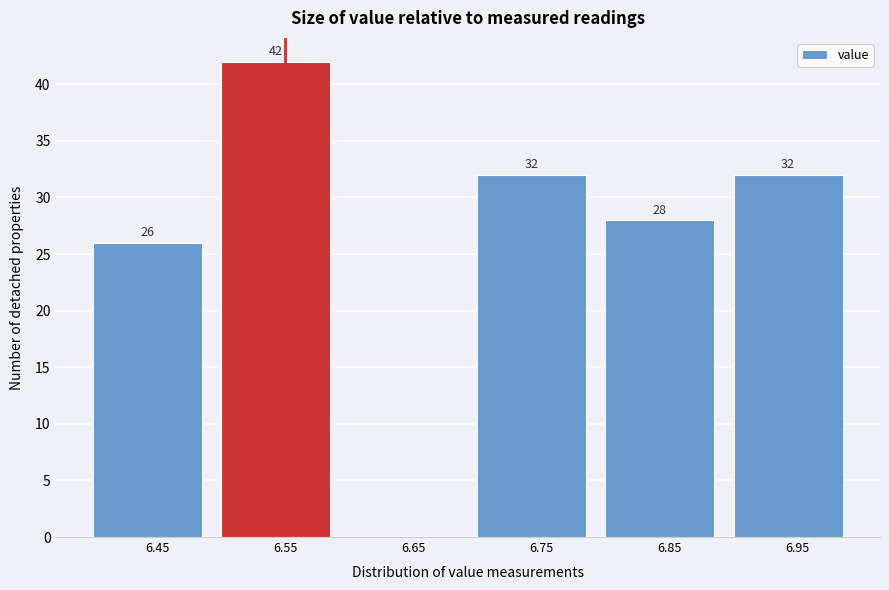

Reading right to left, what are all the values shown in this chart?

6.95=32	6.85=28	6.75=32	6.65=0	6.55=42	6.45=26